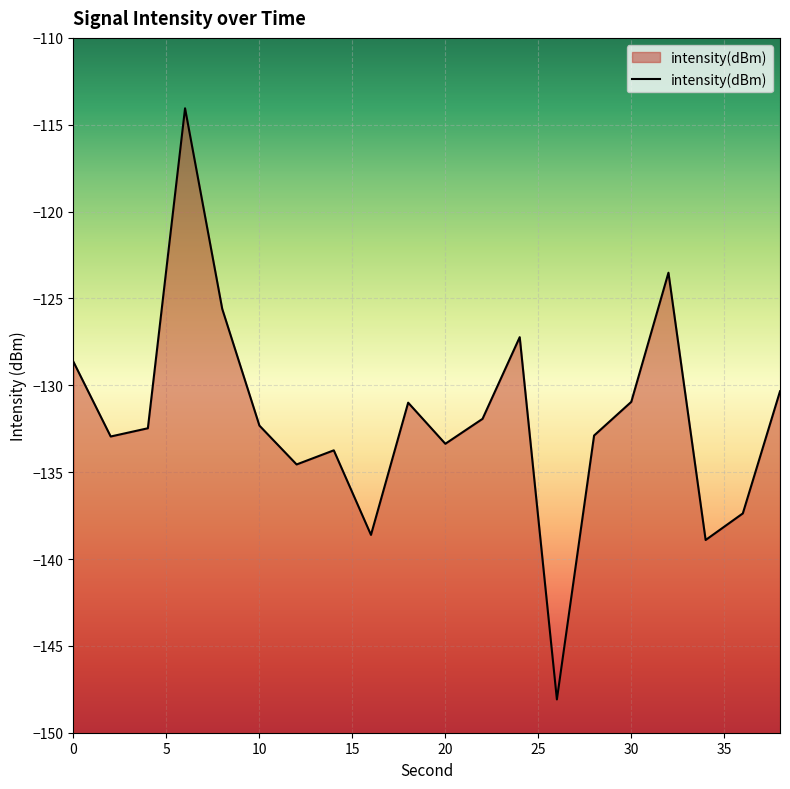

Rank the categories by value from lowest to highest.

26, 34, 16, 36, 12, 14, 20, 2, 28, 4, 10, 22, 18, 30, 38, 0, 24, 8, 32, 6